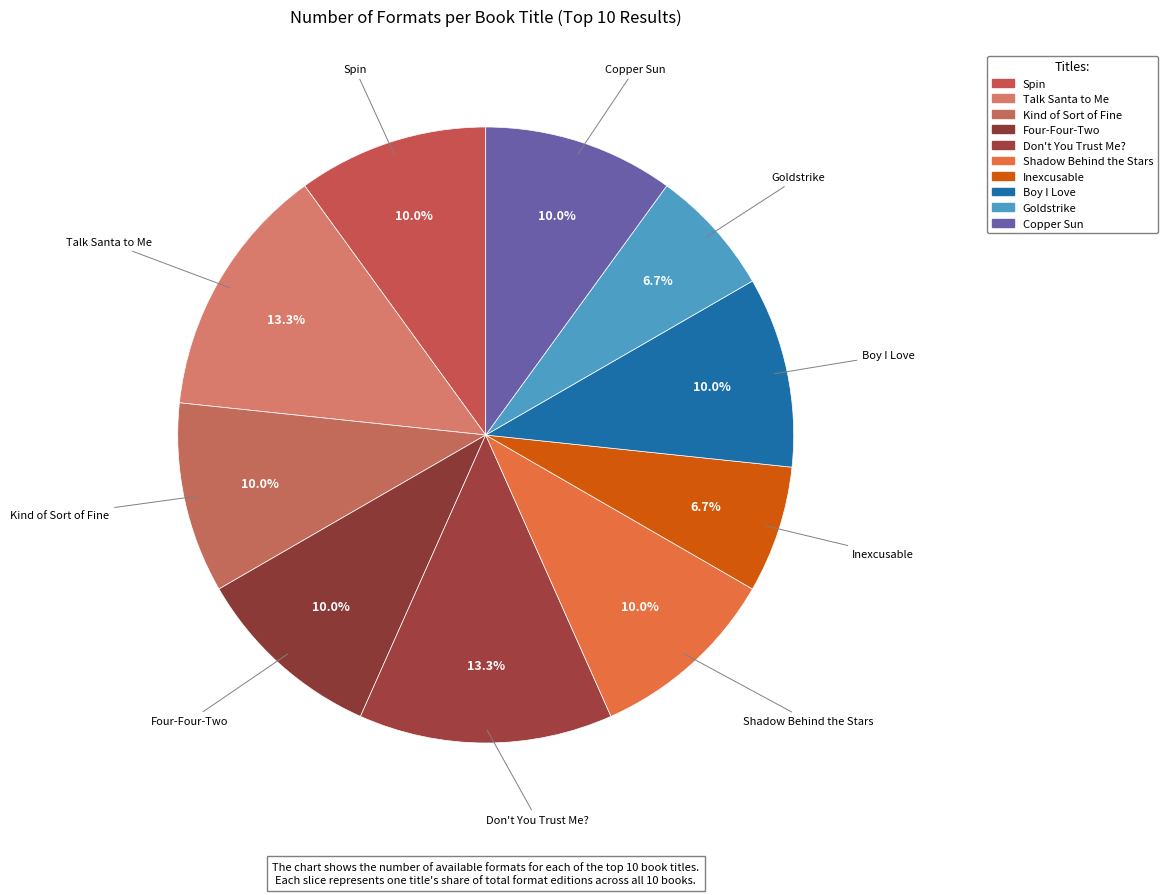

Approximately how many times larger is the value at Copper Sun compared to Kind of Sort of Fine?

1.0